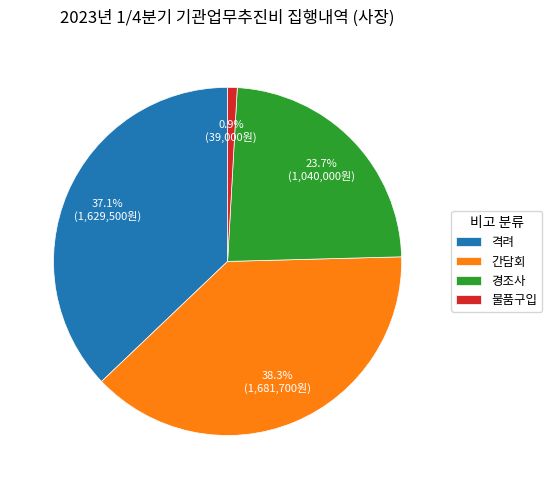

How many segments does this pie chart have?

4